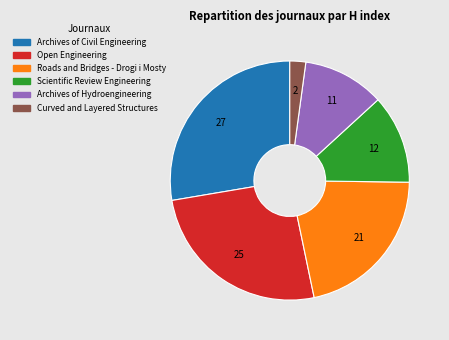

How many segments does this pie chart have?

6